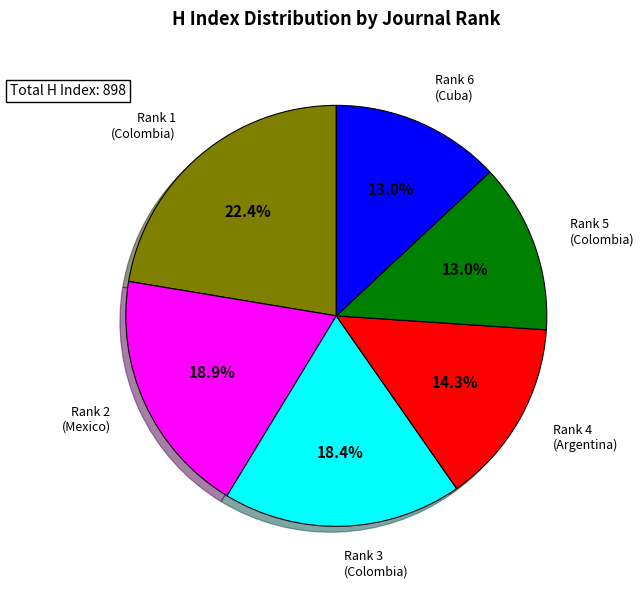

Is there any slice that represents more than half of the pie?

No